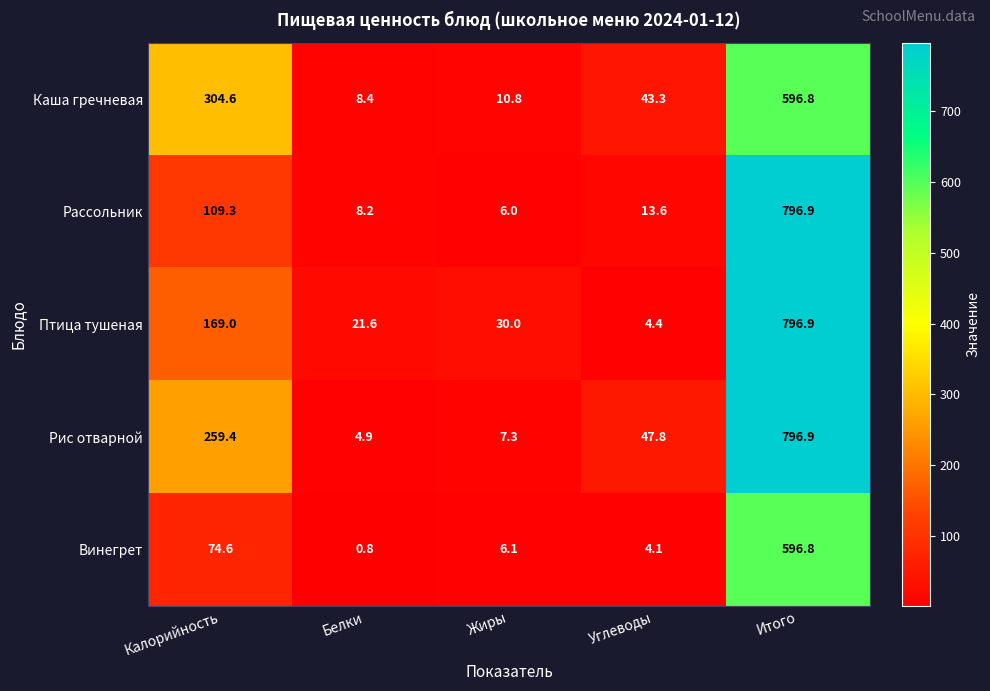

How many values in the Винегрет series exceed 6?

3